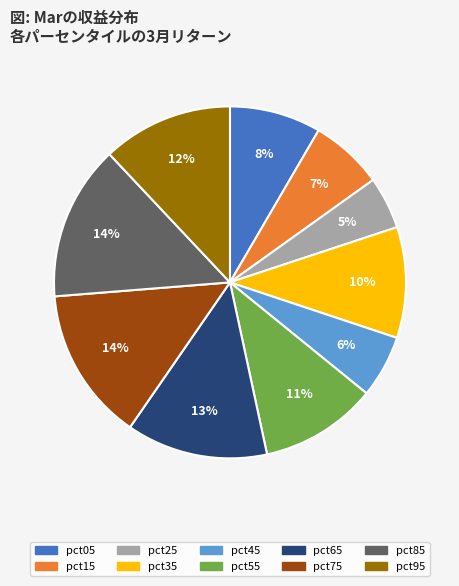

To the nearest percent, what percentage of the pie is pct75?

14%